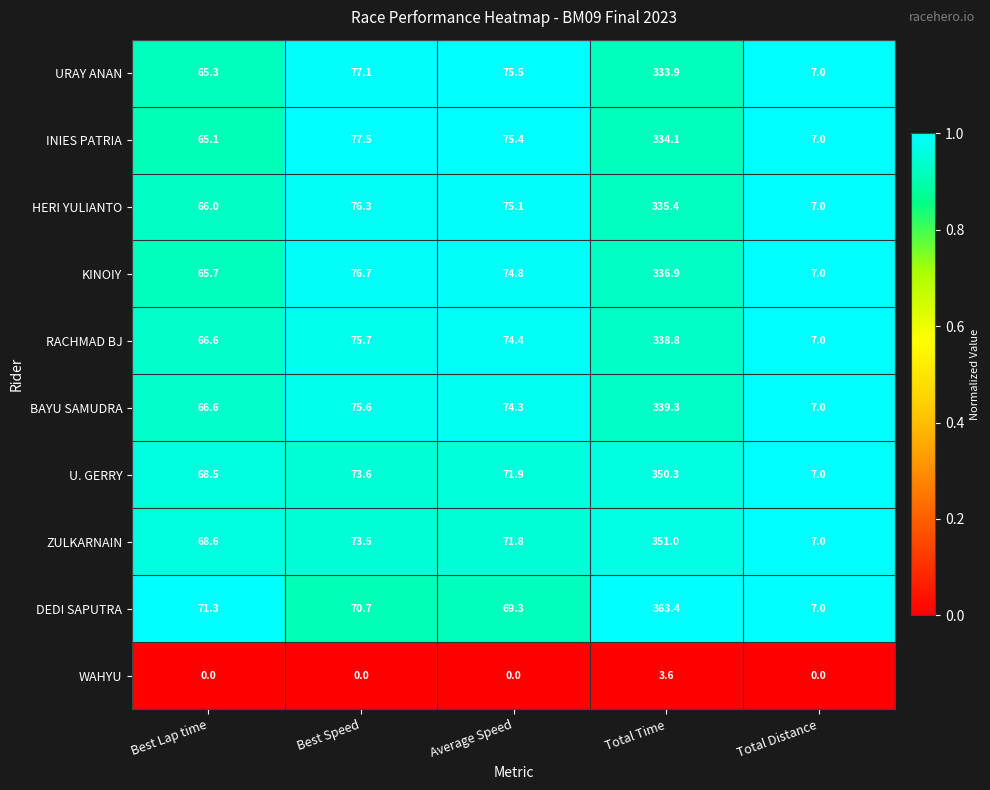

What is the highest value of the INIES PATRIA series?

334.1